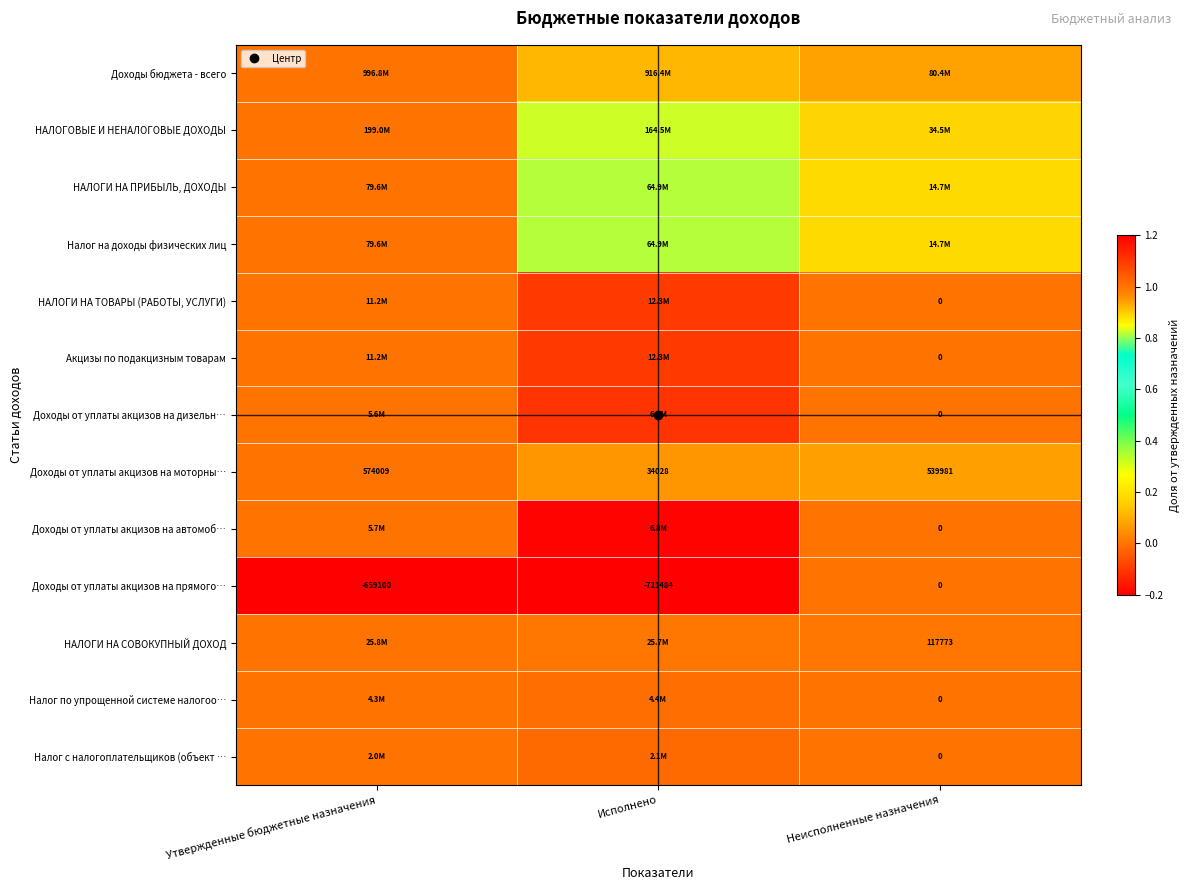

Where does the Доходы от уплаты акцизов на дизельн… series first go above 1?

Исполнено